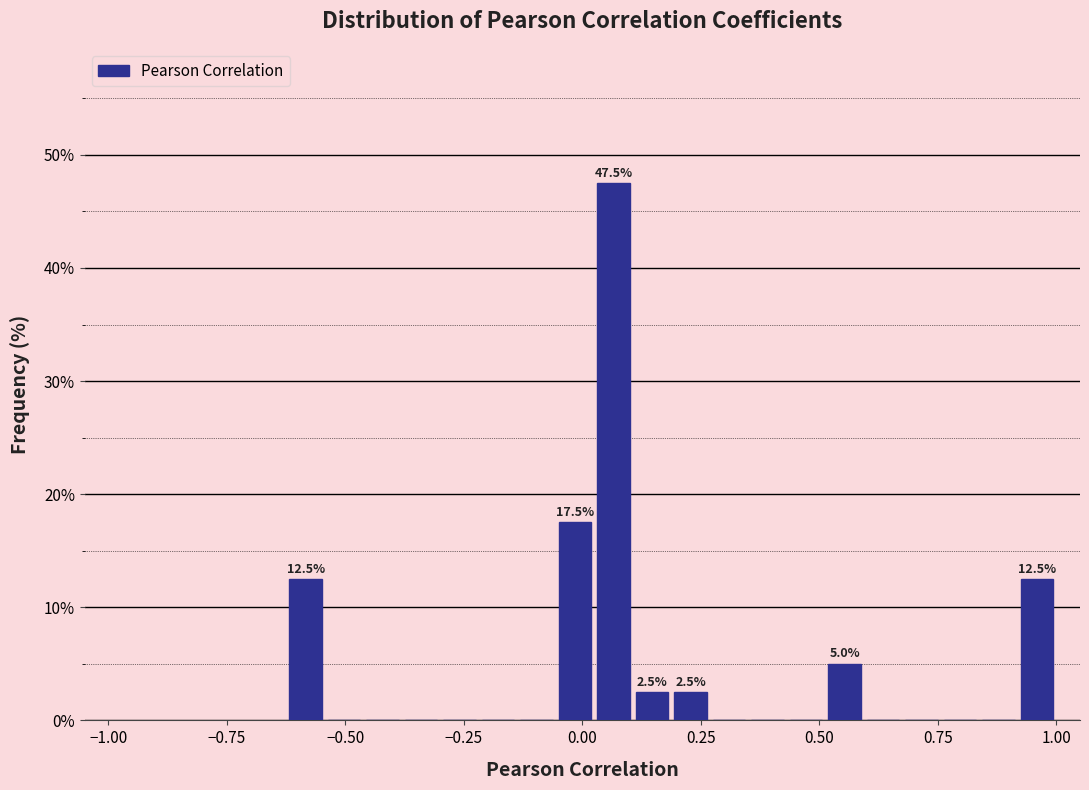

Read against the x-axis, roughly where is the centre of the tallest bar?

0.05